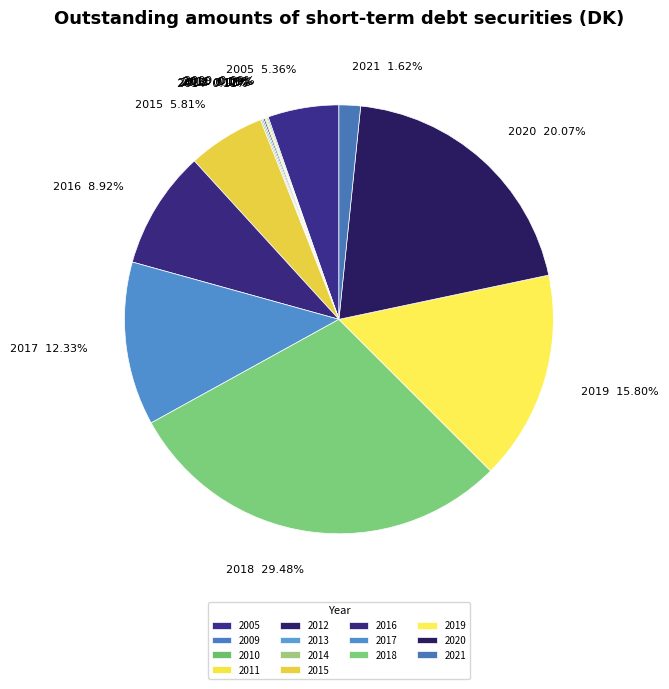

What is the largest slice in the pie chart?

2018